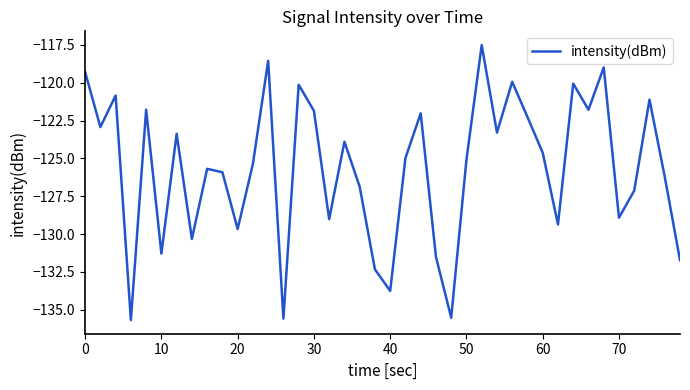

What is the greatest value displayed?

-117.5